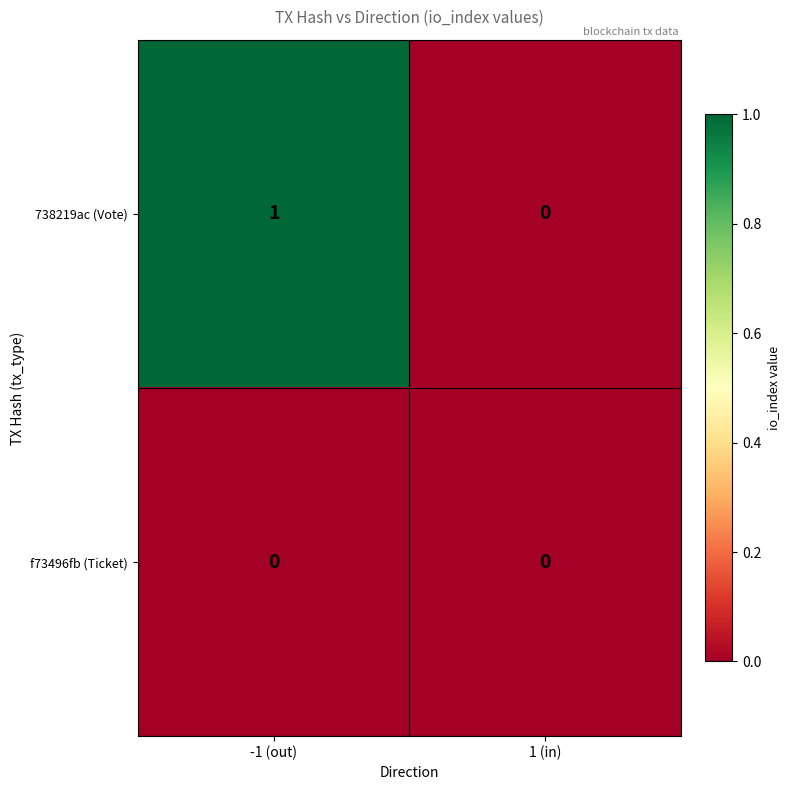

At which category is the sum across all series the highest?

-1 (out)